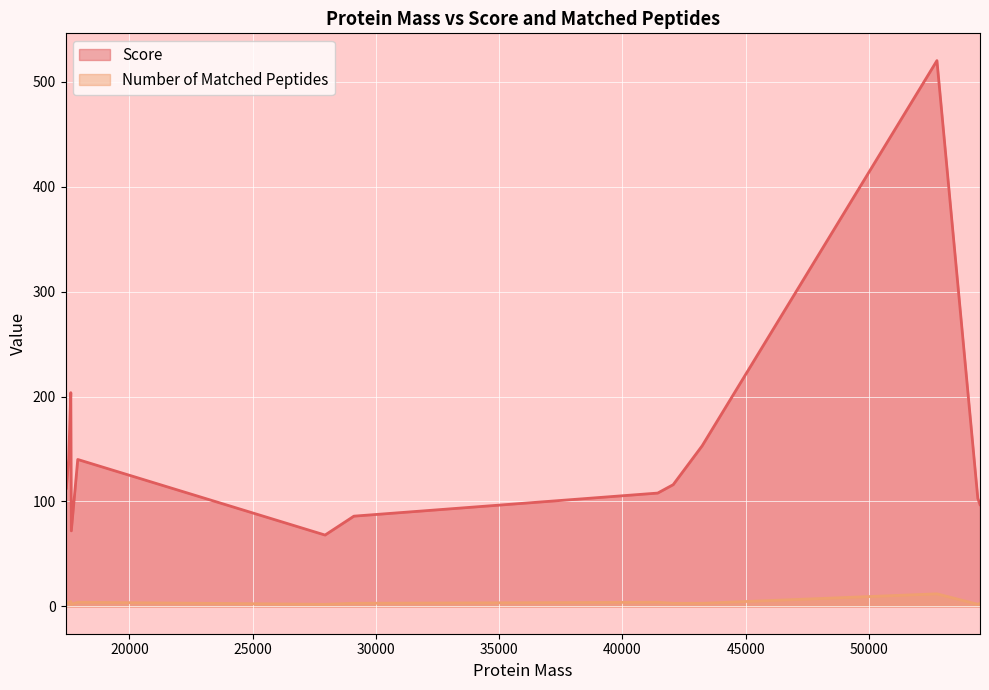

List the series in order of their overall mean, highest first.

Score, Number of Matched Peptides